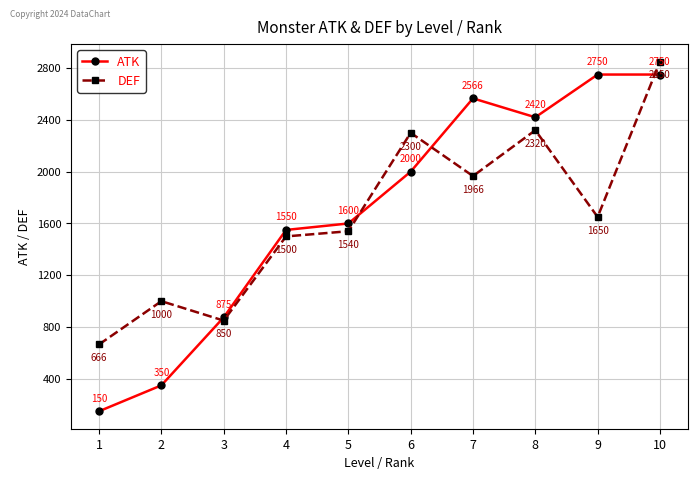

Reading left to right, what are all the values shown in this chart?

ATK: 1=150	2=350	3=875	4=1550	5=1600	6=2000	7=2566	8=2420	9=2750	10=2750
DEF: 1=666	2=1000	3=850	4=1500	5=1540	6=2300	7=1966	8=2320	9=1650	10=2850